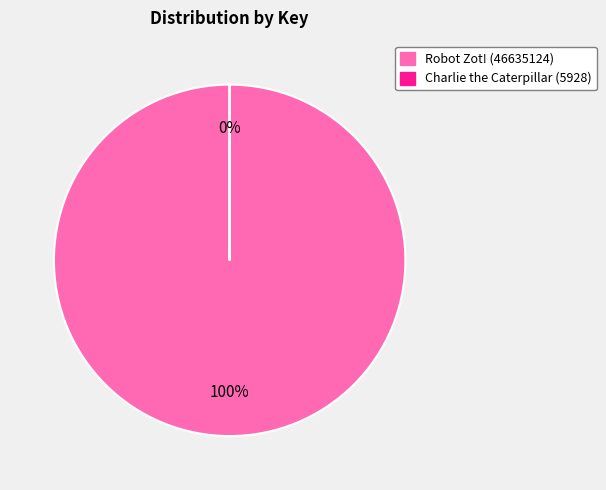

Is there any slice that represents more than half of the pie?

Yes